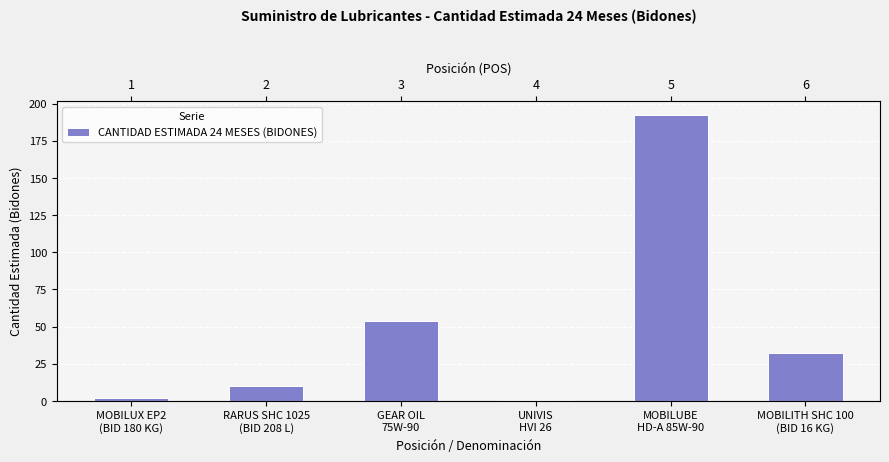

What is the greatest value displayed?

192